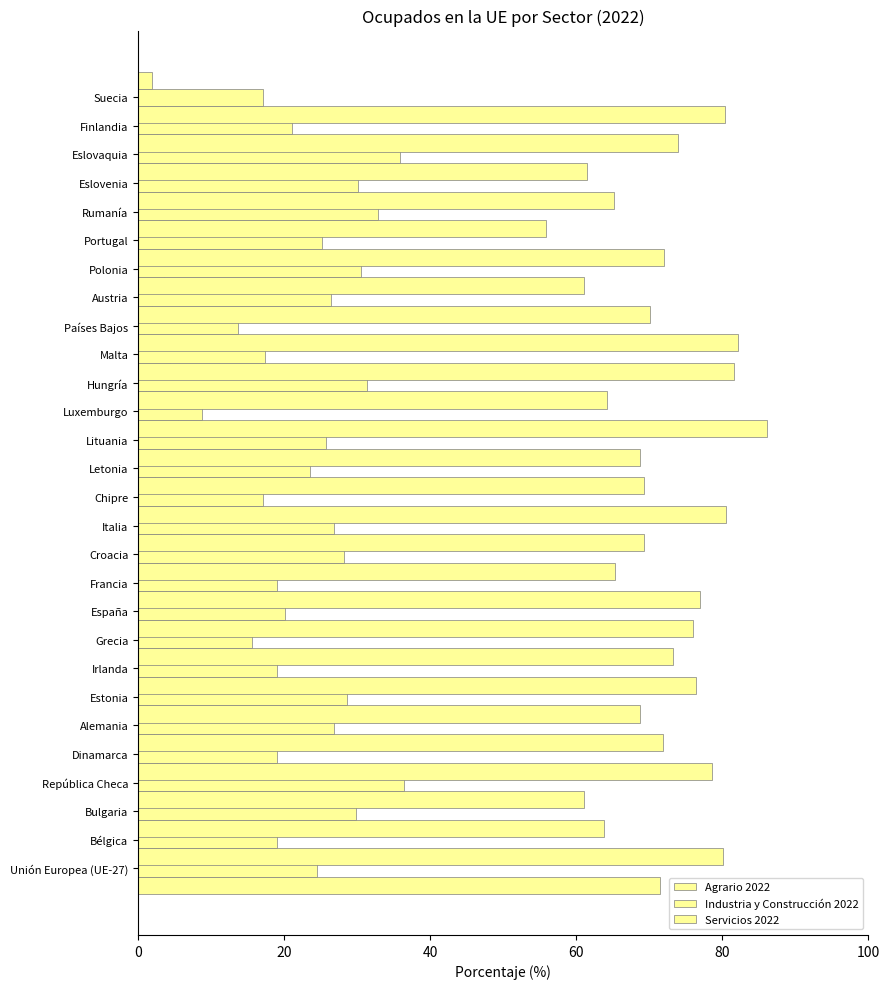

What is the difference between the second highest and minimum values in the Agrario 2022 series?

10.3